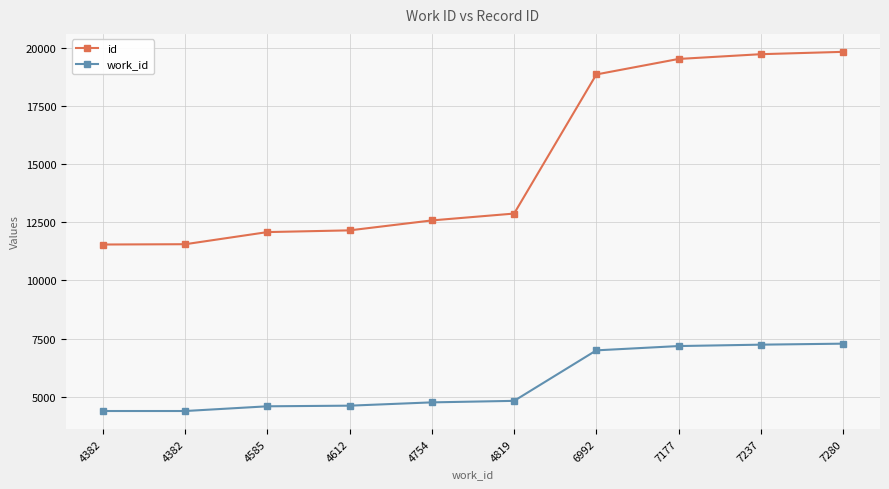

How many lines are shown in the chart?

2